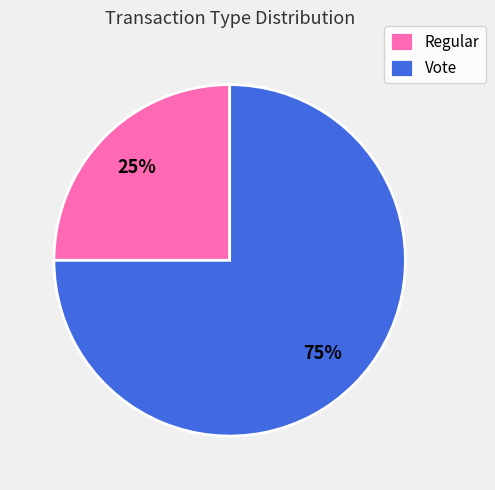

Do Regular and Vote together represent more than half of the pie?

Yes